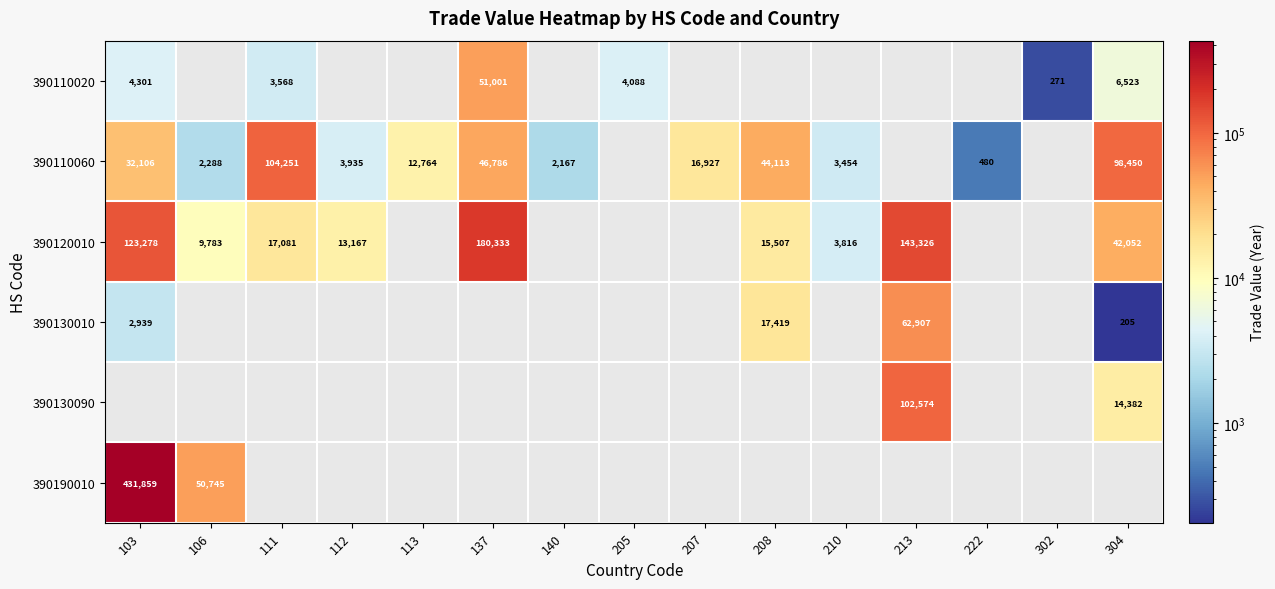

True or false: 390190010 has a value of 68529.2 at 106.

False